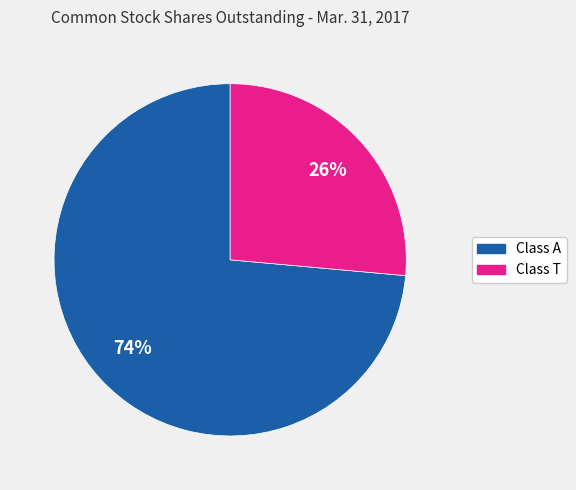

To the nearest percent, what is the average slice percentage?

50%